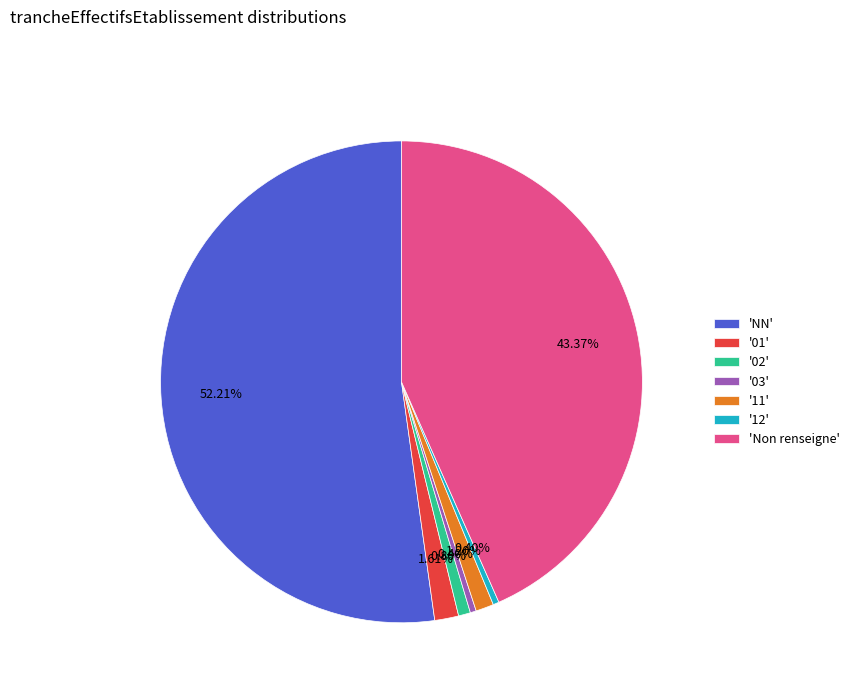

Which slice represents more than half of the pie?

'NN'